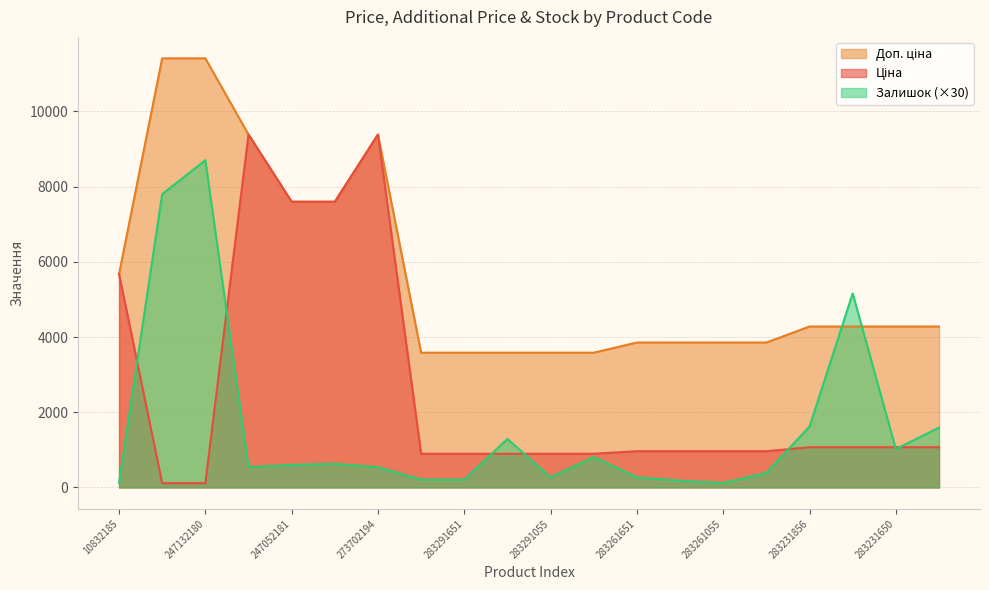

Reading left to right, extract all data points from this chart.

Ціна: 5673.8	114.1	114.1	9384.0	7596.5	7596.5	9384.0	895.9	895.9	895.9	895.9	895.9	963.5	963.5	963.5	963.5	1069.8	1069.8	1069.8	1069.8
Доп. ціна: 5673.8	11410.0	11410.0	9384.0	7596.5	7596.5	9384.0	3583.6	3583.6	3583.6	3583.6	3583.6	3854.0	3854.0	3854.0	3854.0	4279.1	4279.1	4279.1	4279.1
Залишок: 120.0	7800.0	8700.0	540.0	600.0	630.0	540.0	210.0	210.0	1290.0	270.0	810.0	270.0	180.0	120.0	390.0	1620.0	5160.0	1020.0	1590.0